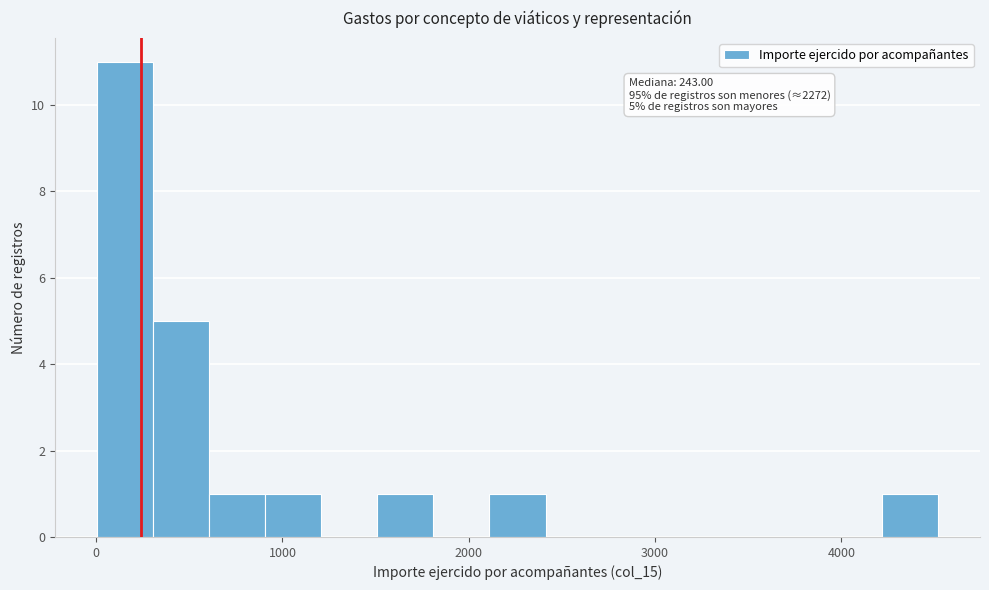

Read against the x-axis, roughly where is the centre of the tallest bar?

200